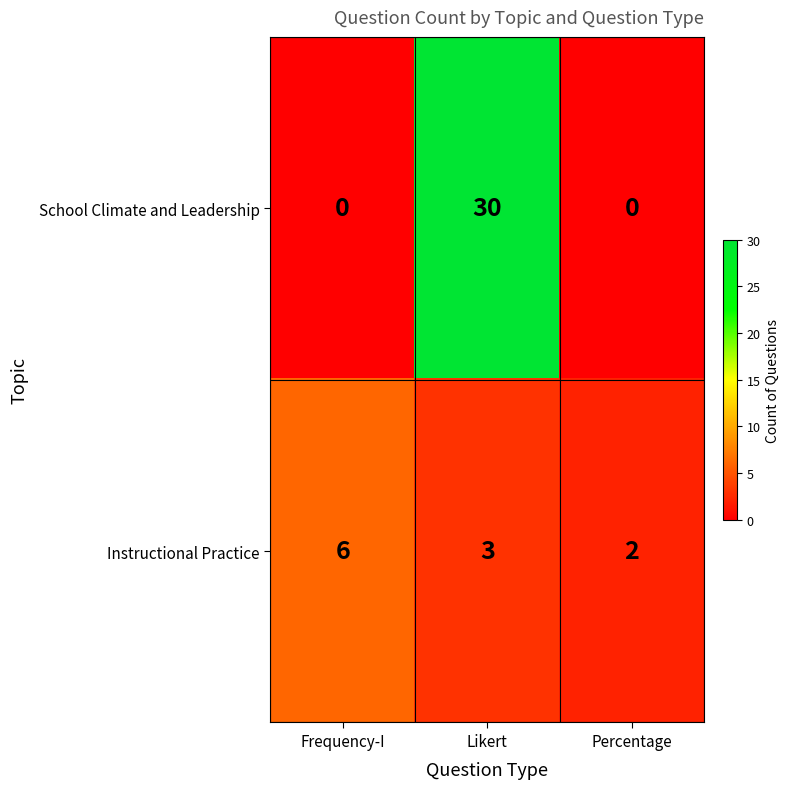

What is the average value of the Instructional Practice series?

4